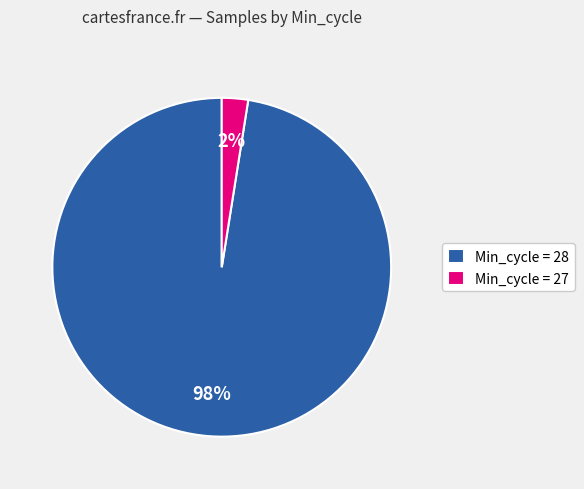

Which has a higher value, Min_cycle = 27 or Min_cycle = 28?

Min_cycle = 28